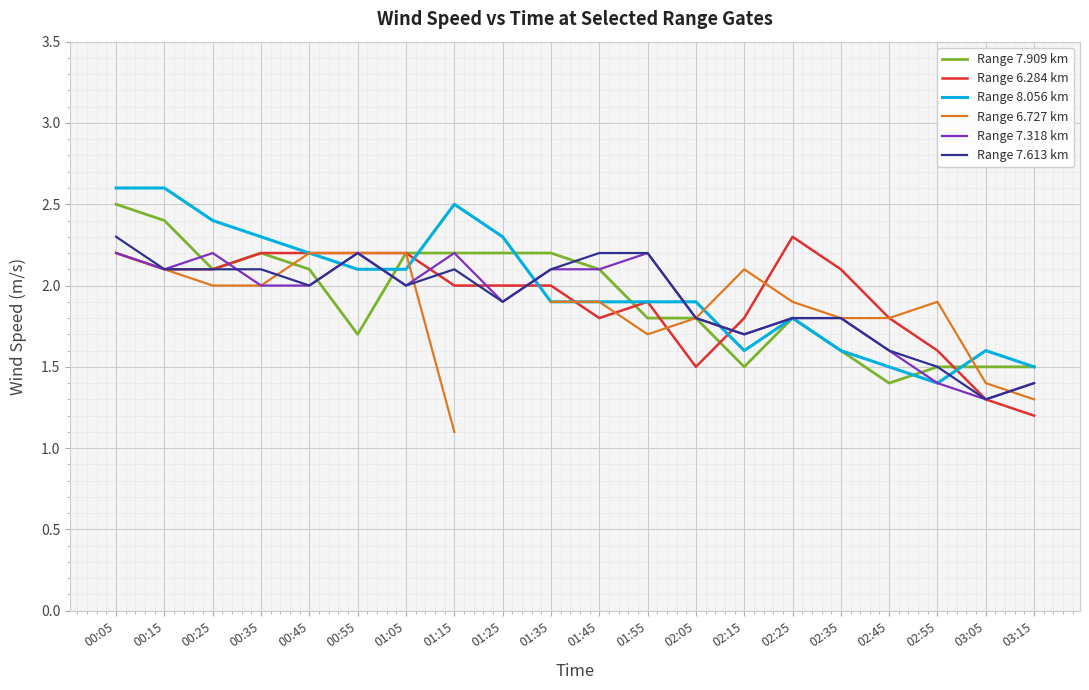

Which series has the largest range (max minus min)?

Range 8.056 km